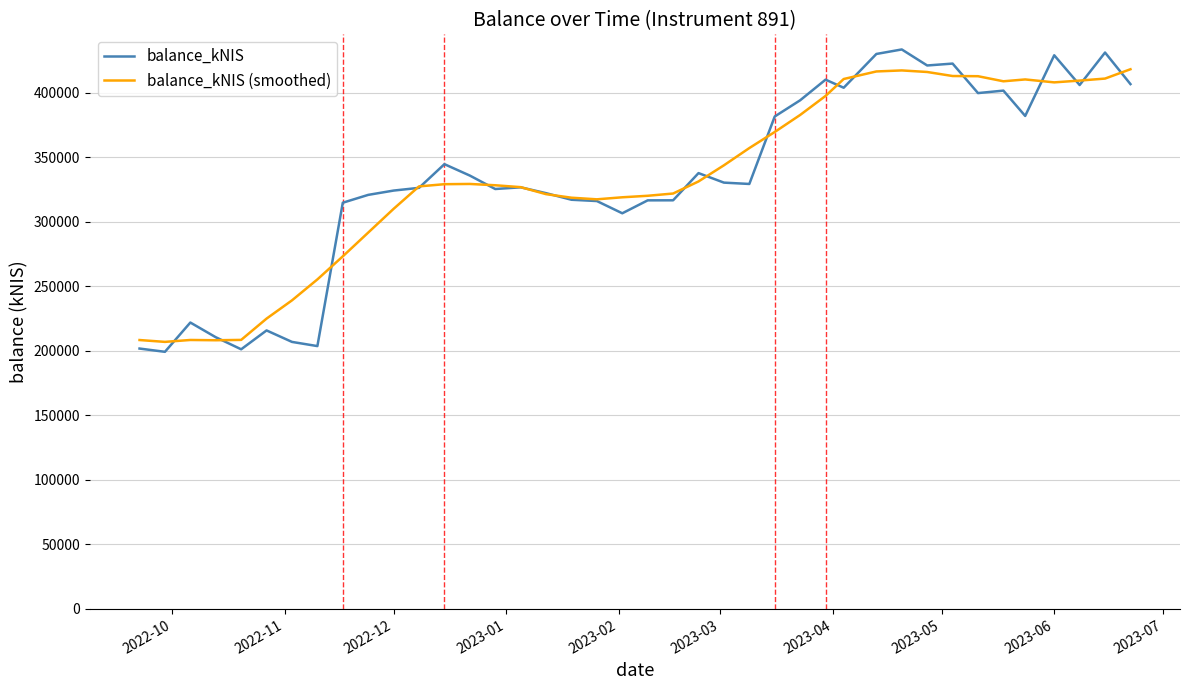

What is the minimum value for balance_kNIS?

199277.1